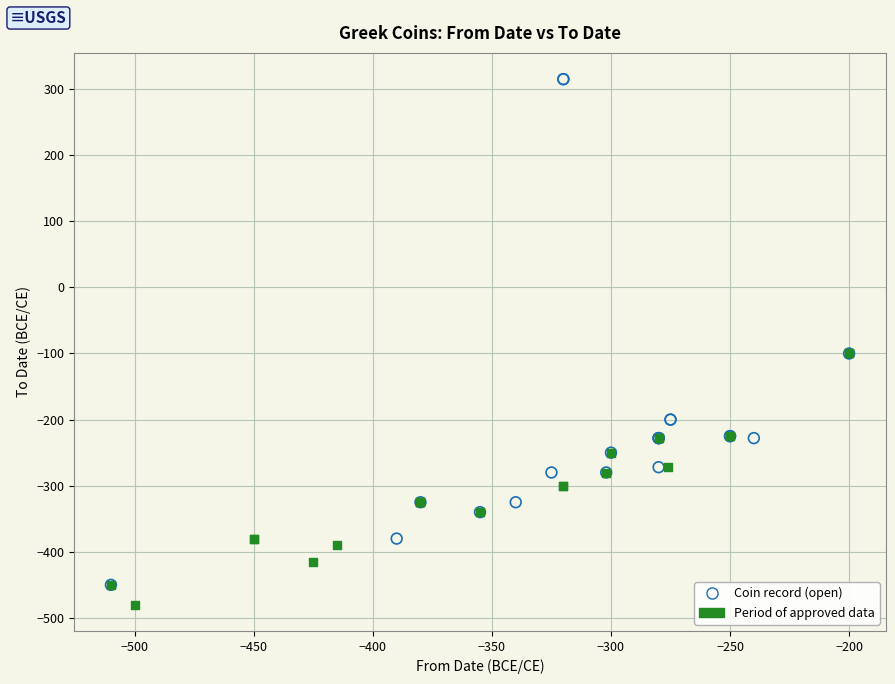

Which series contains the highest Y value?

Coin record (open)